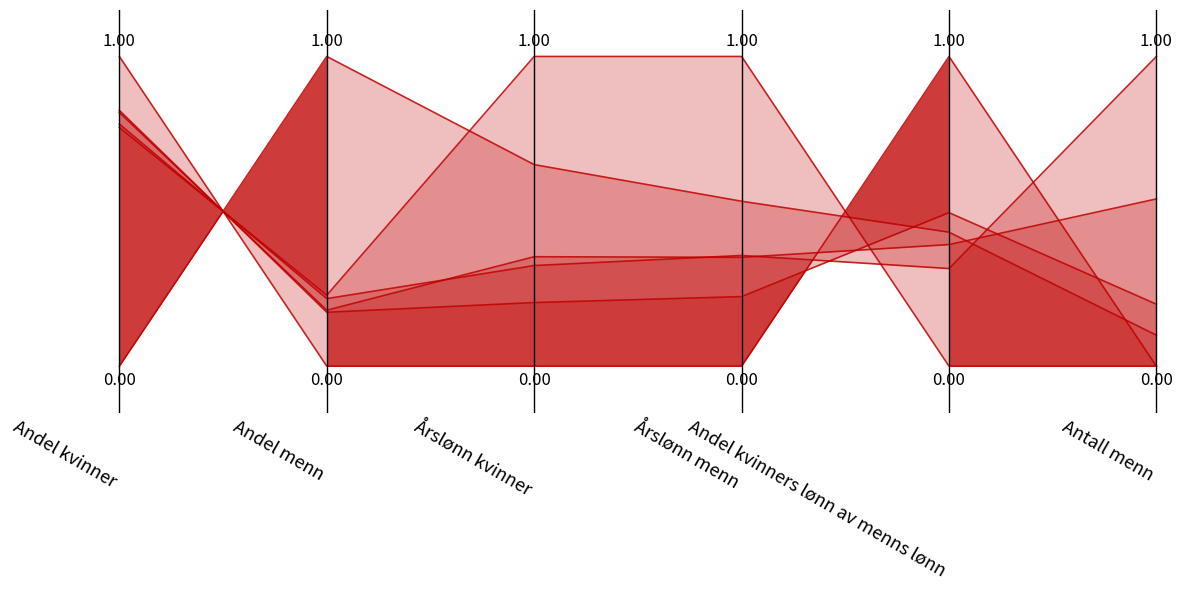

What is the value of the Totalt i virksomheten point at the 6th from the left?

1.0